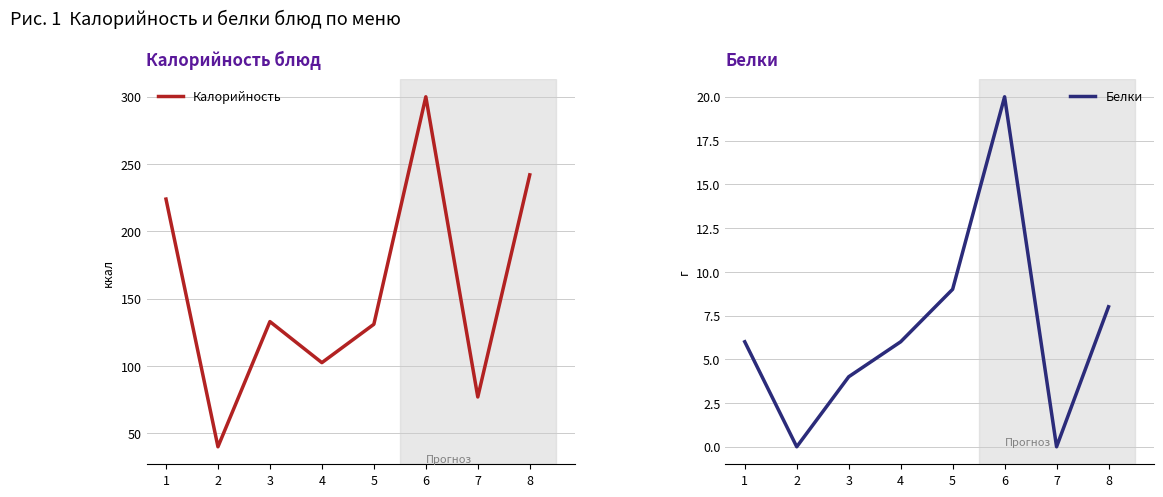

Which series changed the most between 1 and 8?

Калорийность